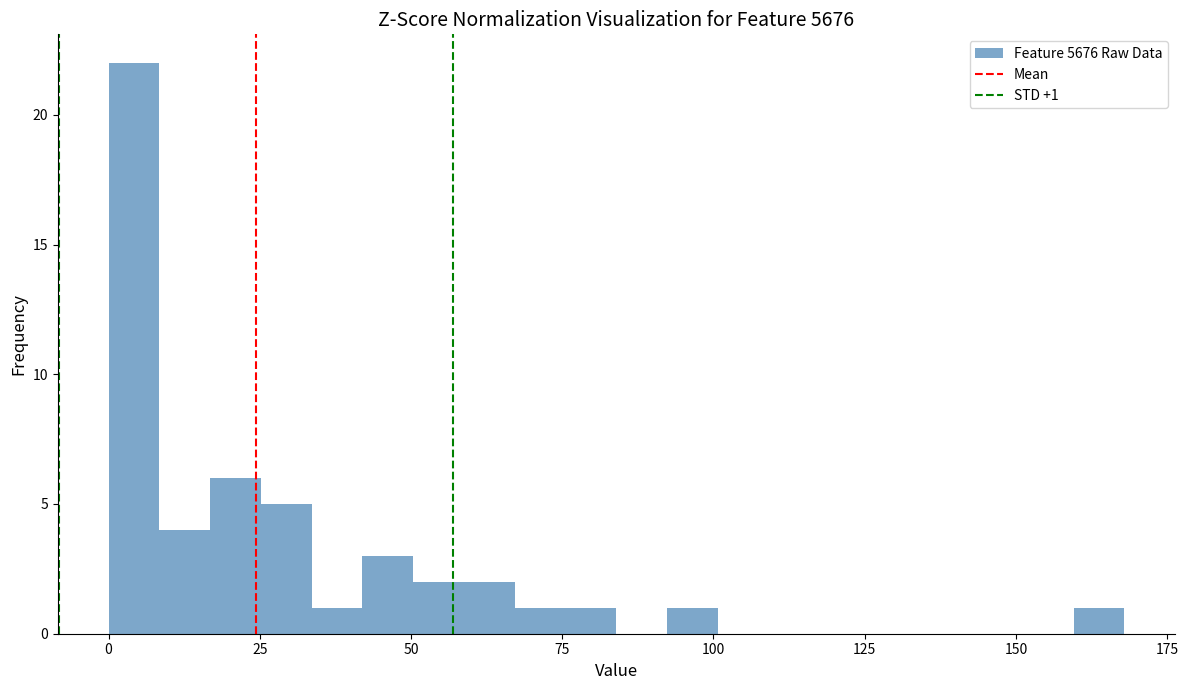

Read against the x-axis, roughly where is the centre of the tallest bar?

5